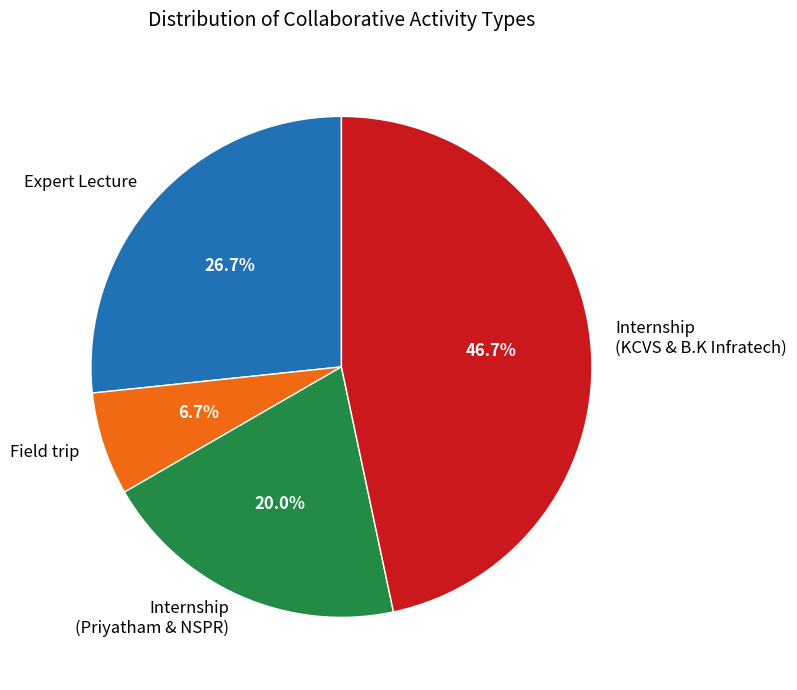

Do Field trip and Internship (Priyatham & NSPR) together represent more than half of the pie?

No